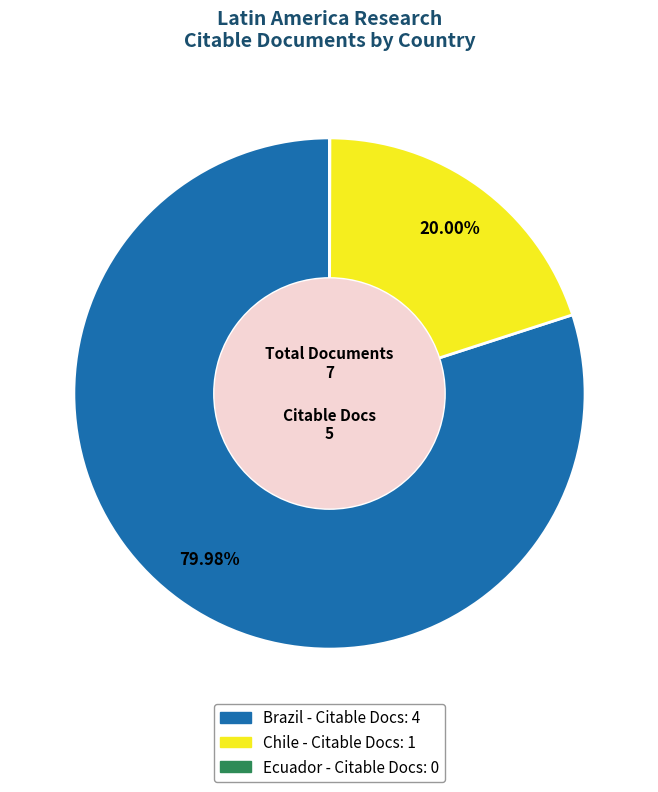

What is the majority slice?

Brazil